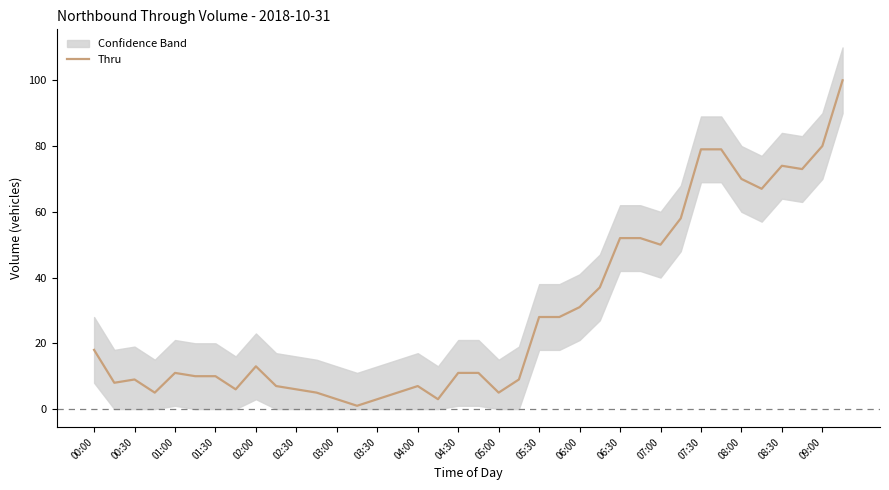

What position from the left is 23?

24